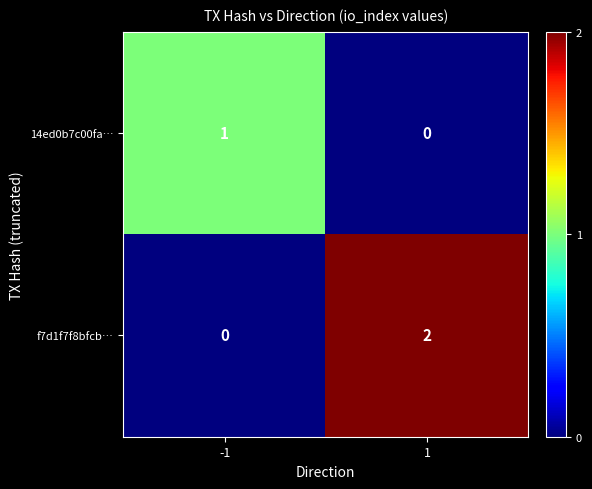

Which series changed the most between -1 and 1?

f7d1f7f8bfcb…